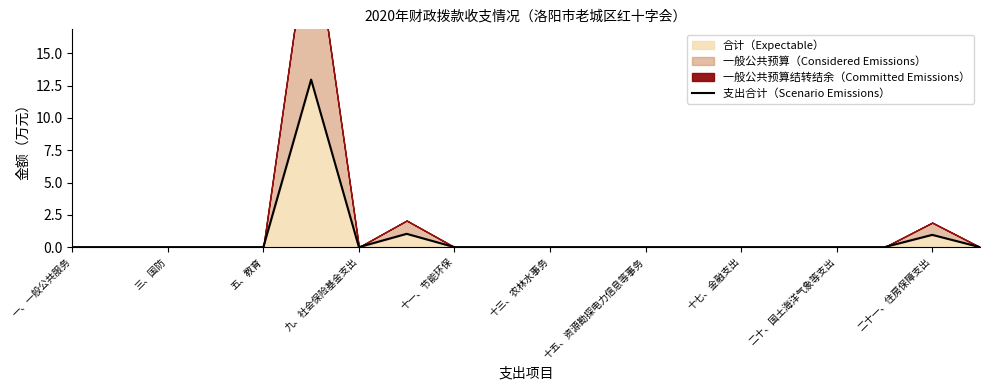

What is the maximum value for 合计（Expectable）?

13.0